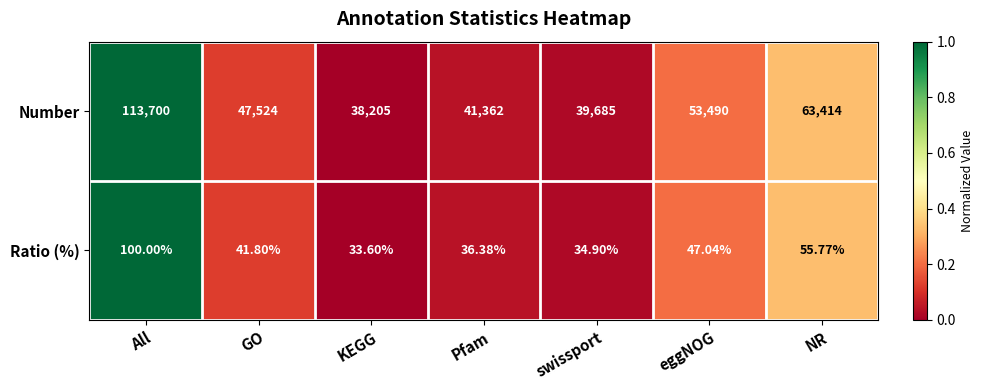

At All, list the series in order from largest to smallest.

Number, Ratio (%)